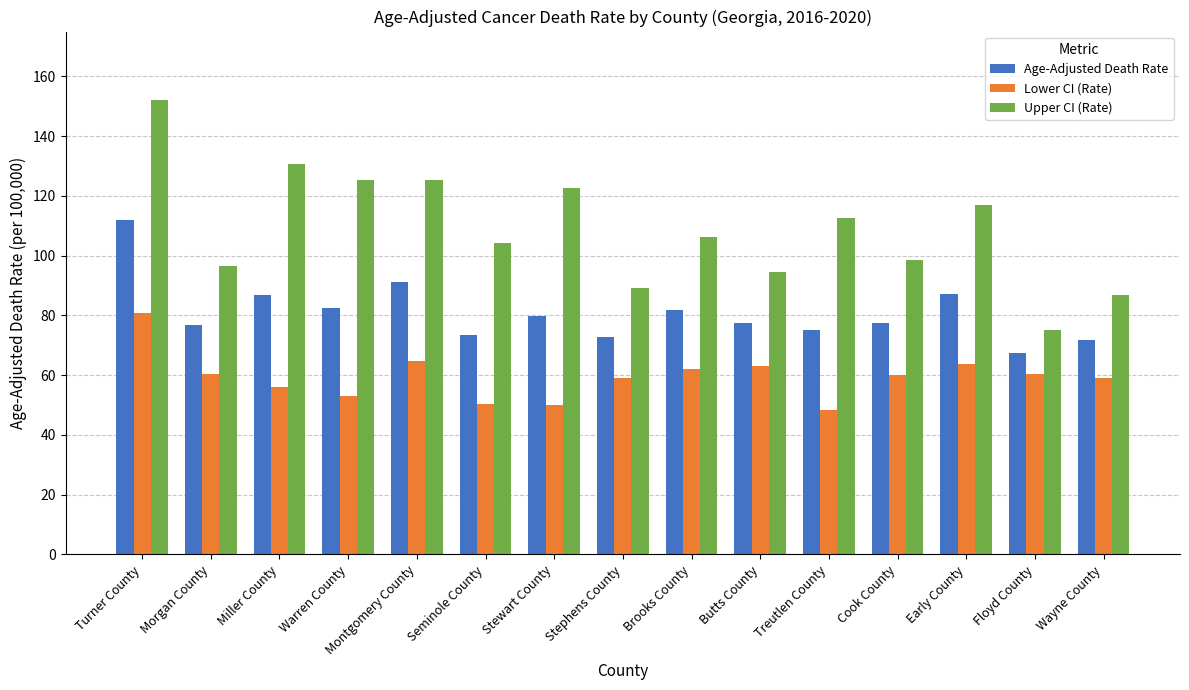

Which series has the largest range (max minus min)?

Upper CI (Rate)